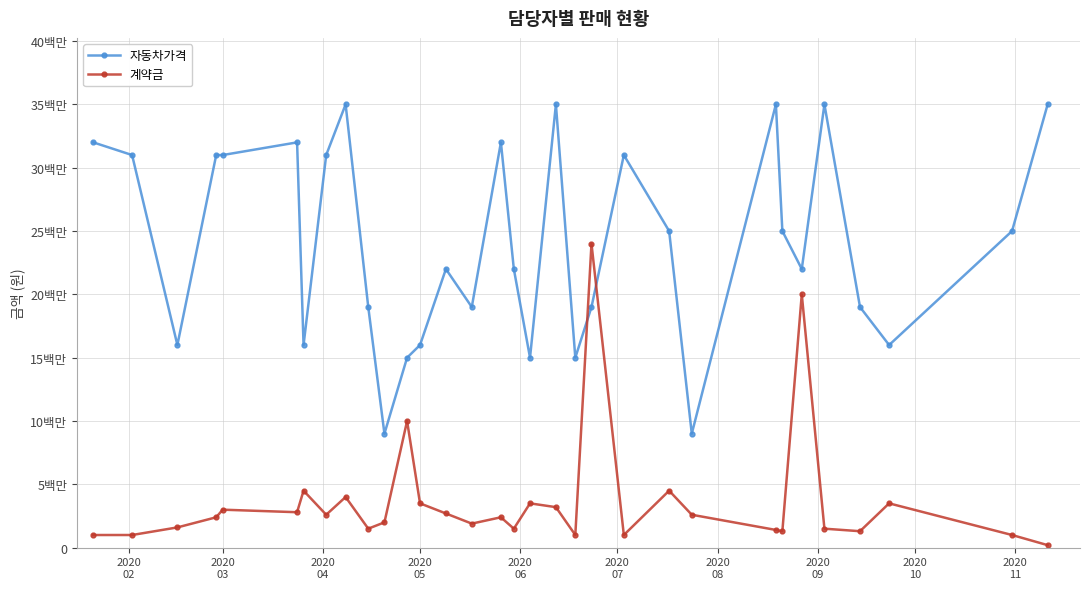

Does the chart have visible grid lines?

Yes